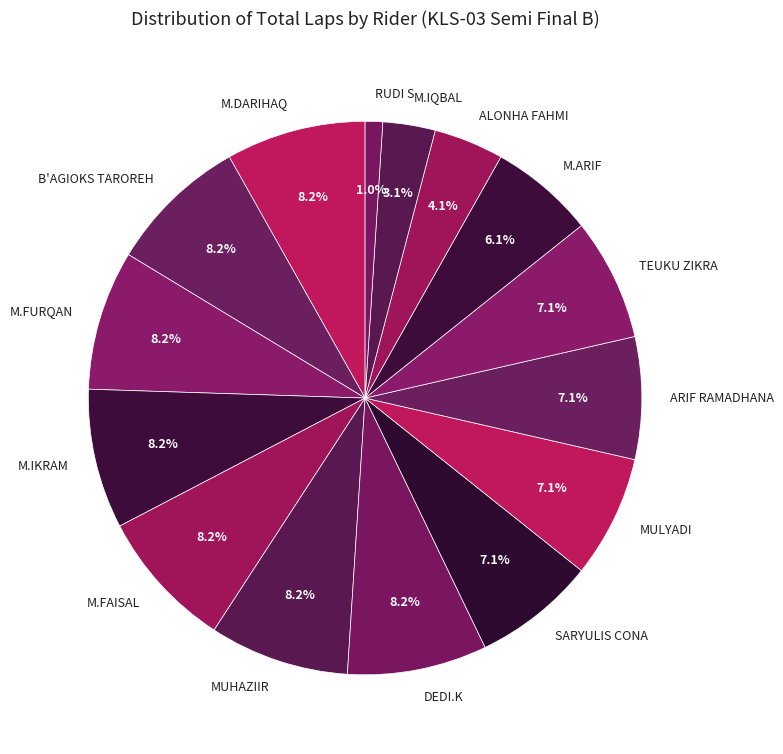

To the nearest percent, what portion does M.FAISAL represent?

8%